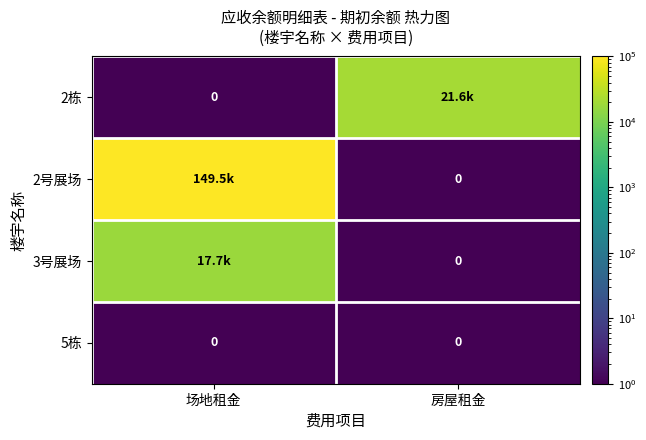

What is the maximum value shown in the chart?

149520.6